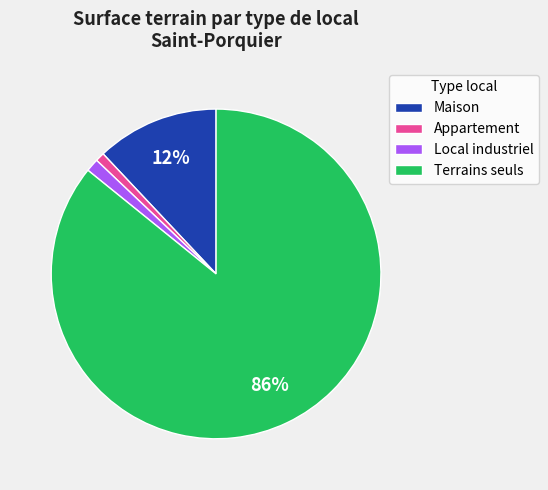

The Local industriel slice represents 8% of the pie. True or false?

False